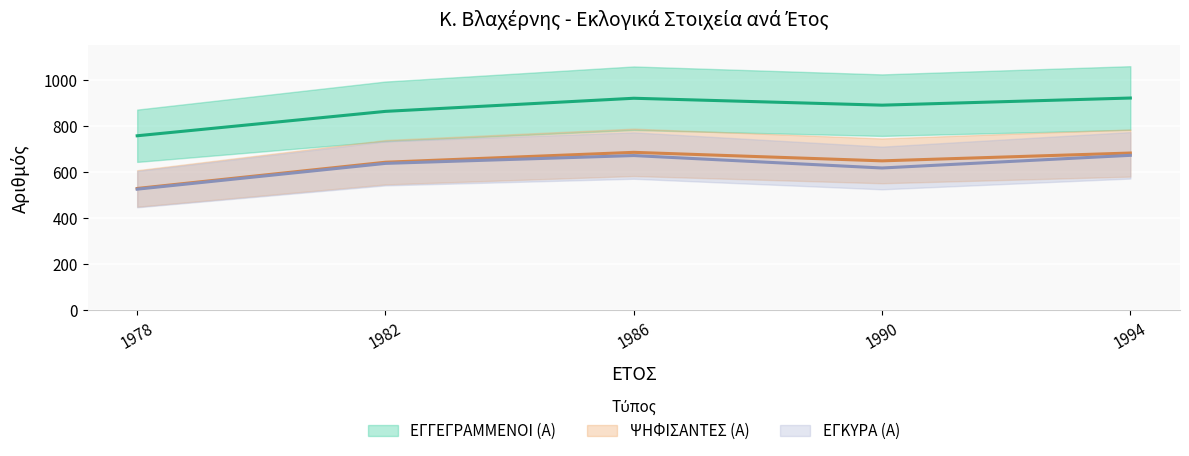

What is the sum of the ΨΗΦΙΣΑΝΤΕΣ (Α) values at 1994 and 1990?

1332